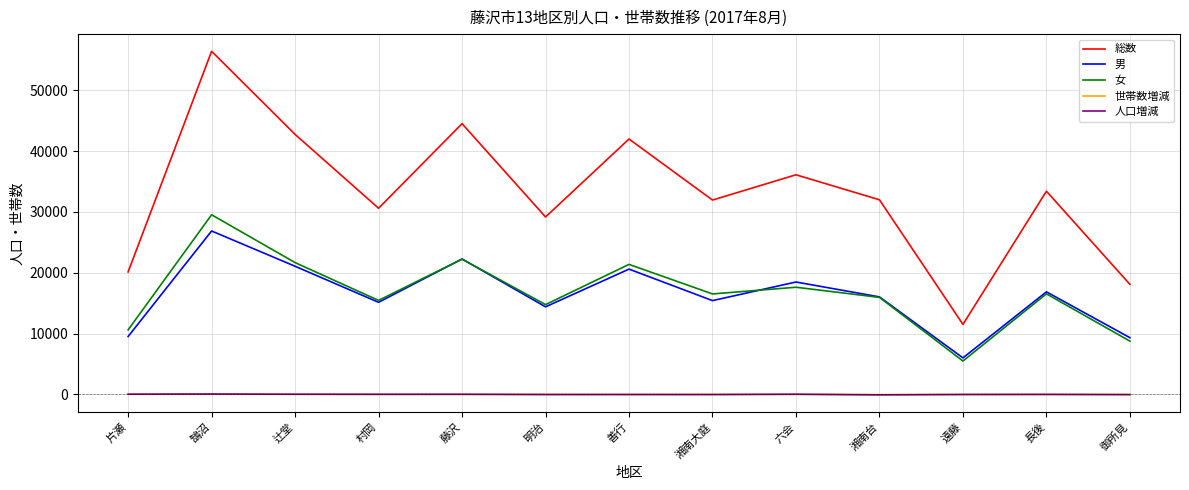

The value of 総数 at 湘南大庭 is 31953. True or false?

True